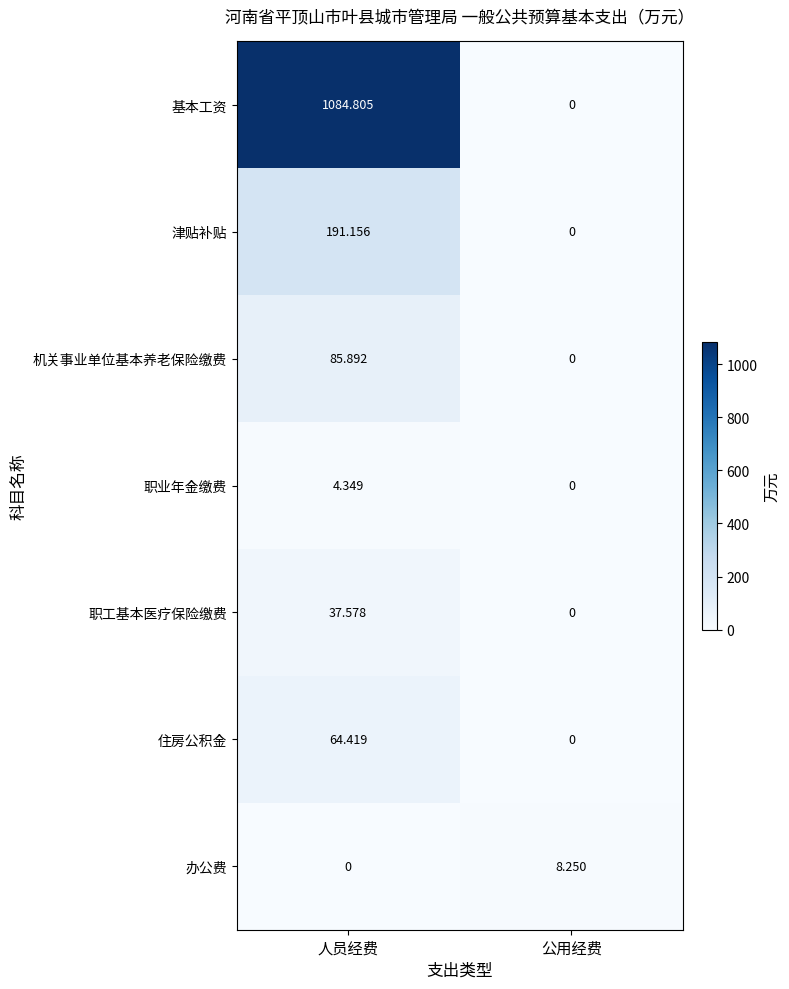

At which category is the sum across all series the highest?

人员经费